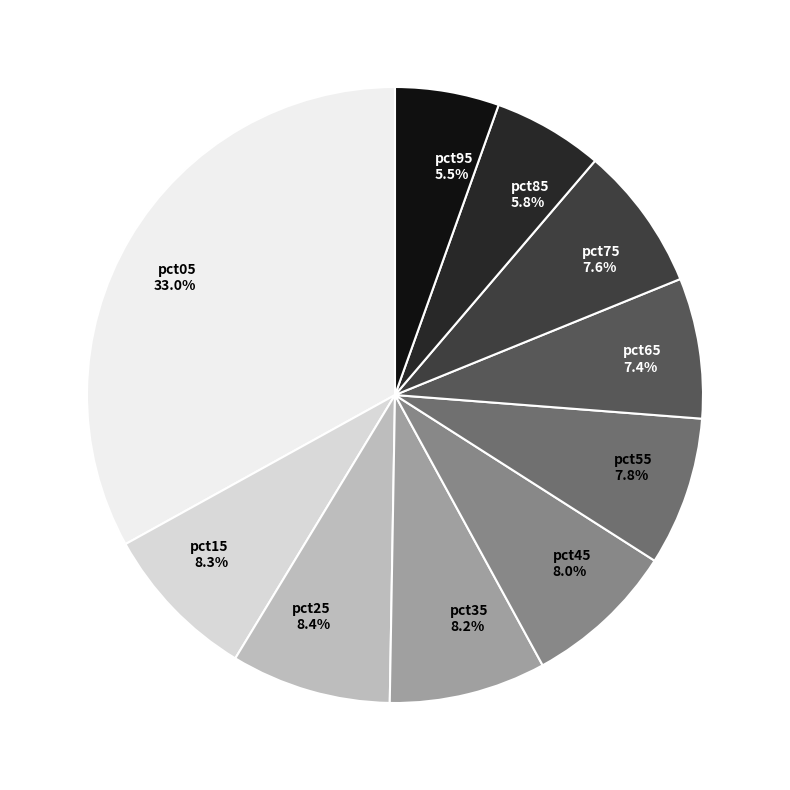

To the nearest percent, what is the combined percentage of pct35 and pct45?

16%